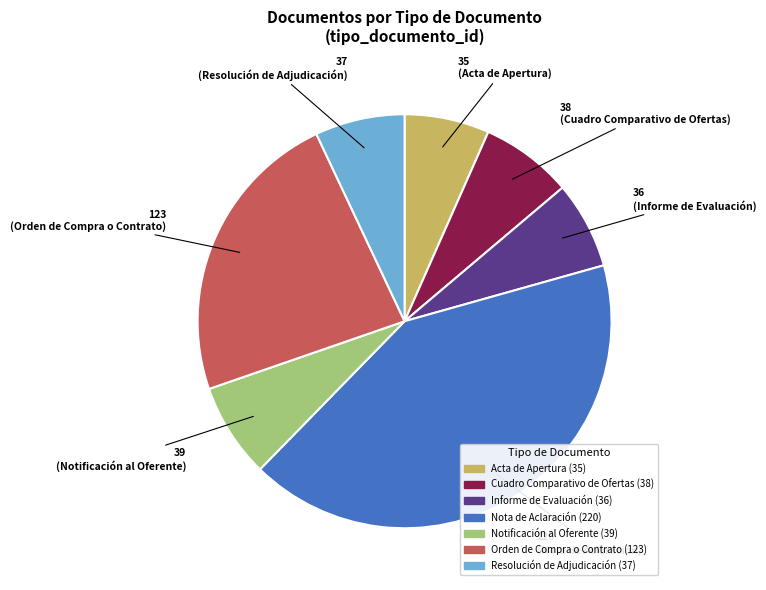

Approximately how many times larger is the value at Acta de Apertura compared to Notificación al Oferente?

0.9